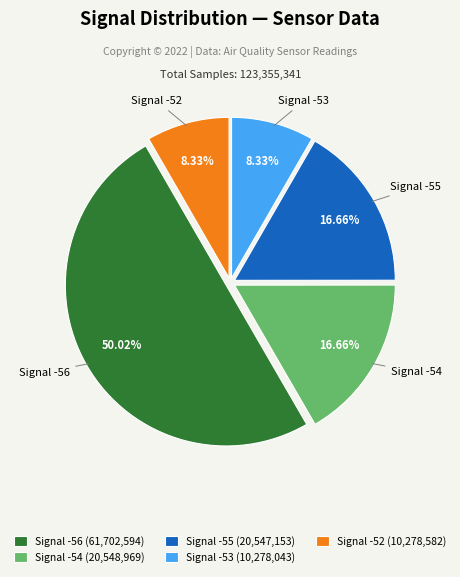

To the nearest percent, what is the average slice percentage?

20%